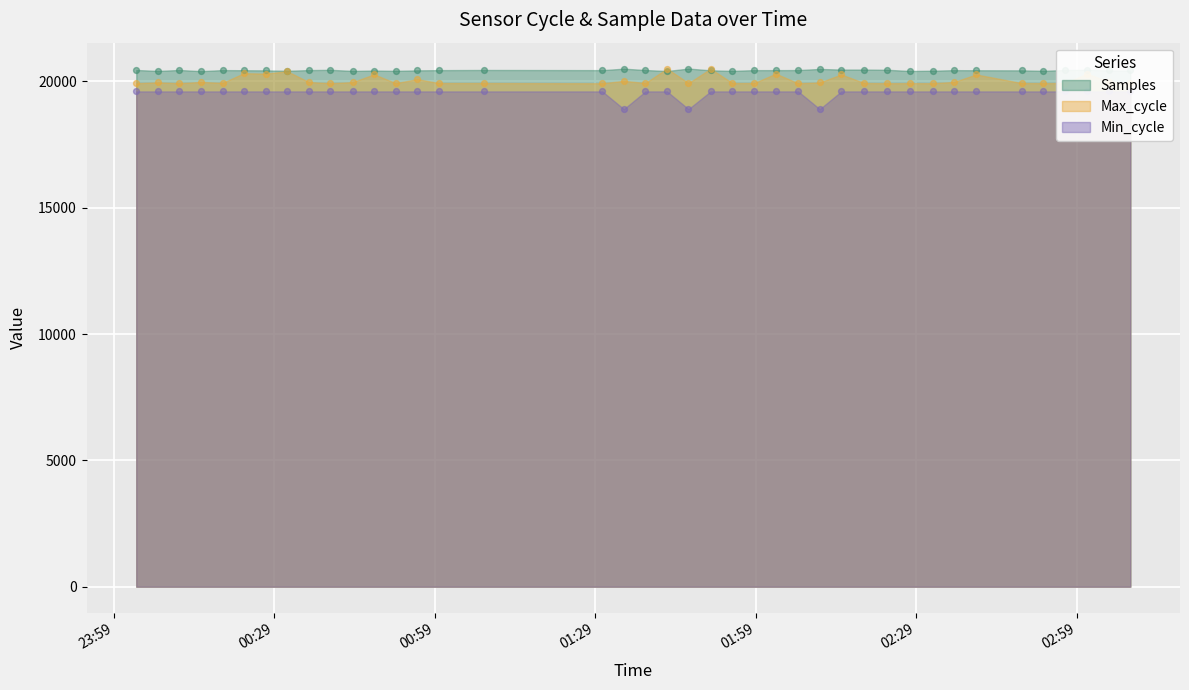

Which series has the largest total across all categories?

Samples